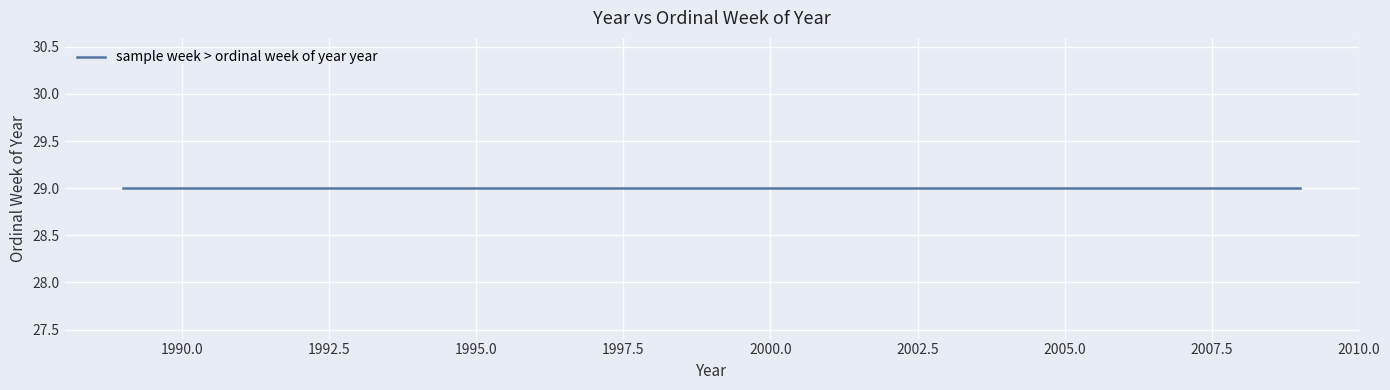

Rank the categories by value from lowest to highest.

29, 29, 29, 29, 29, 29, 29, 29, 29, 29